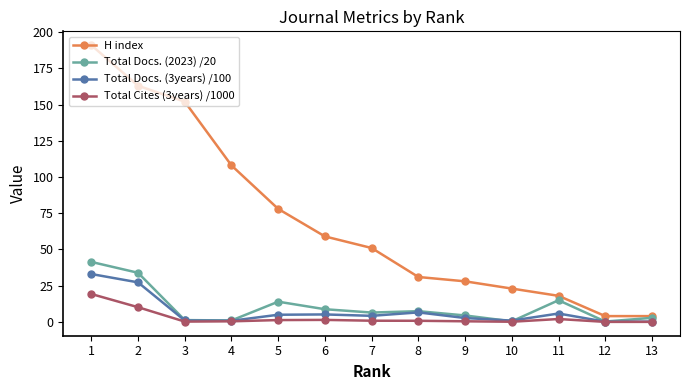

Is the value of Total Cites (3years) /1000 at 1 greater than the value of Total Docs. (3years) /100 at 9?

Yes